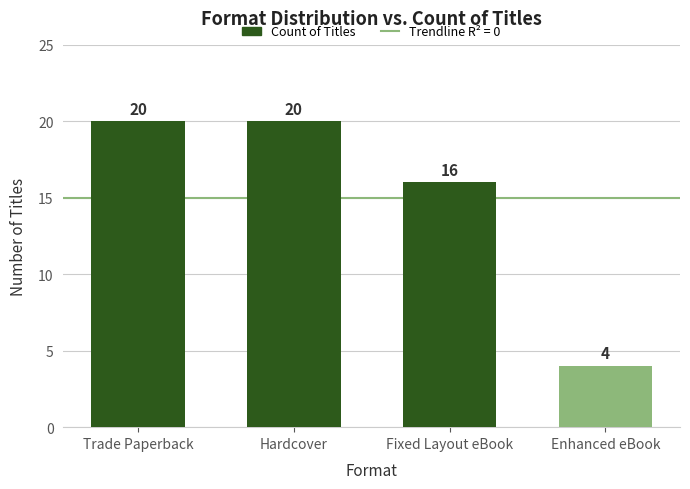

Does the chart contain stacked bars?

No